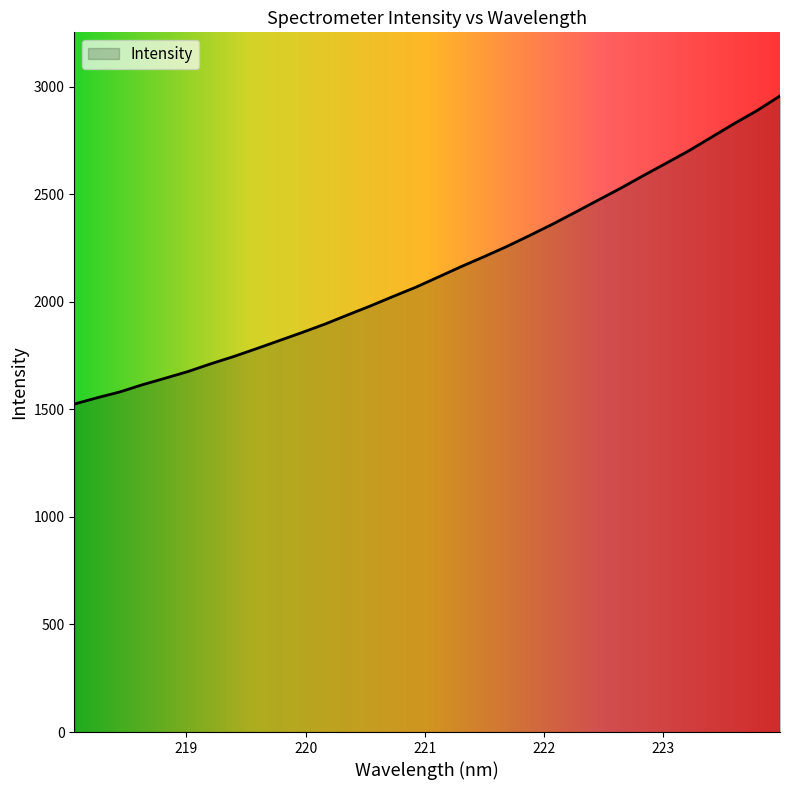

What is the greatest value displayed?

2957.2